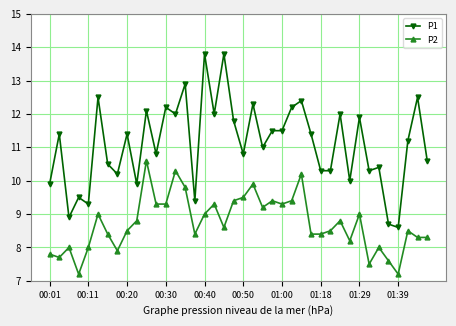

What is the maximum value shown in the chart?

13.8